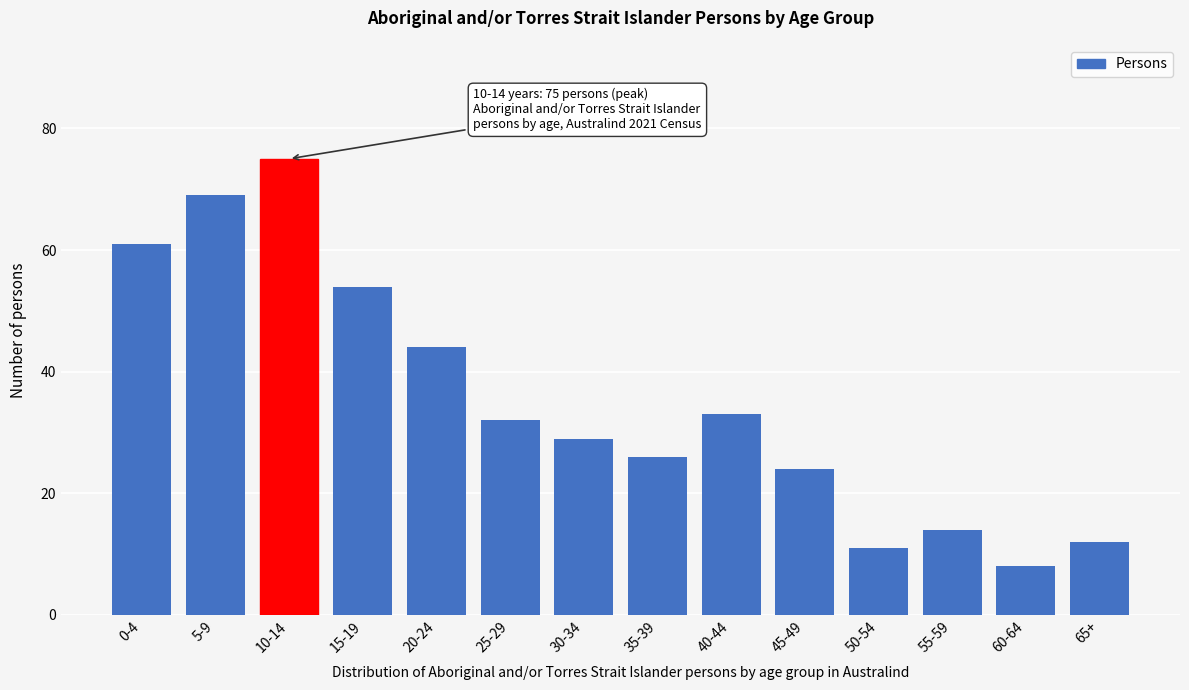

Reading left to right, what are all the values shown in this chart?

0-4=61	5-9=69	10-14=75	15-19=54	20-24=44	25-29=32	30-34=29	35-39=26	40-44=33	45-49=24	50-54=11	55-59=14	60-64=8	65+=12